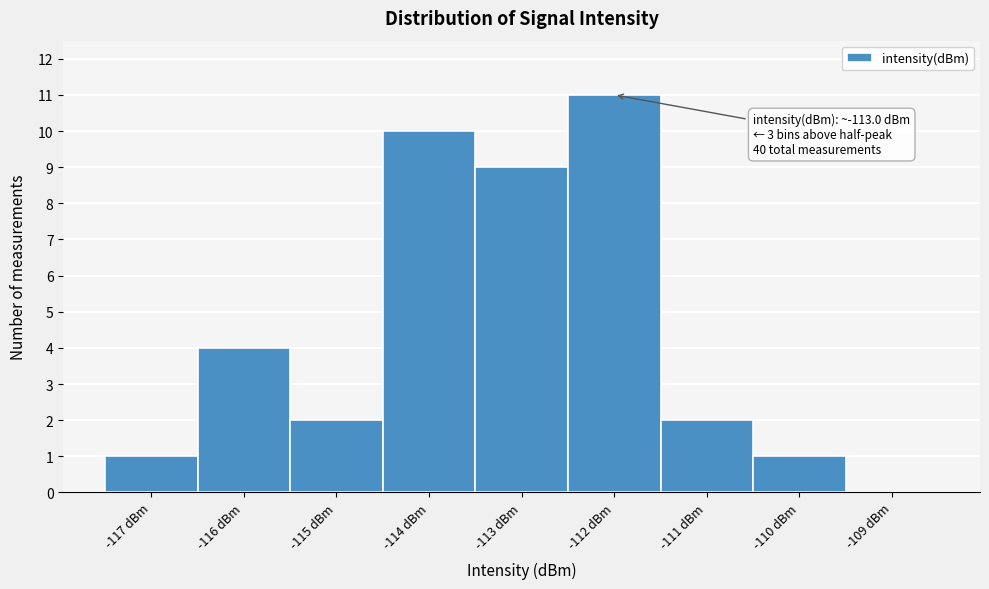

Reading left to right, extract all data points from this chart.

-117 dBm=1	-116 dBm=4	-115 dBm=2	-114 dBm=10	-113 dBm=9	-112 dBm=11	-111 dBm=2	-110 dBm=1	-109 dBm=0